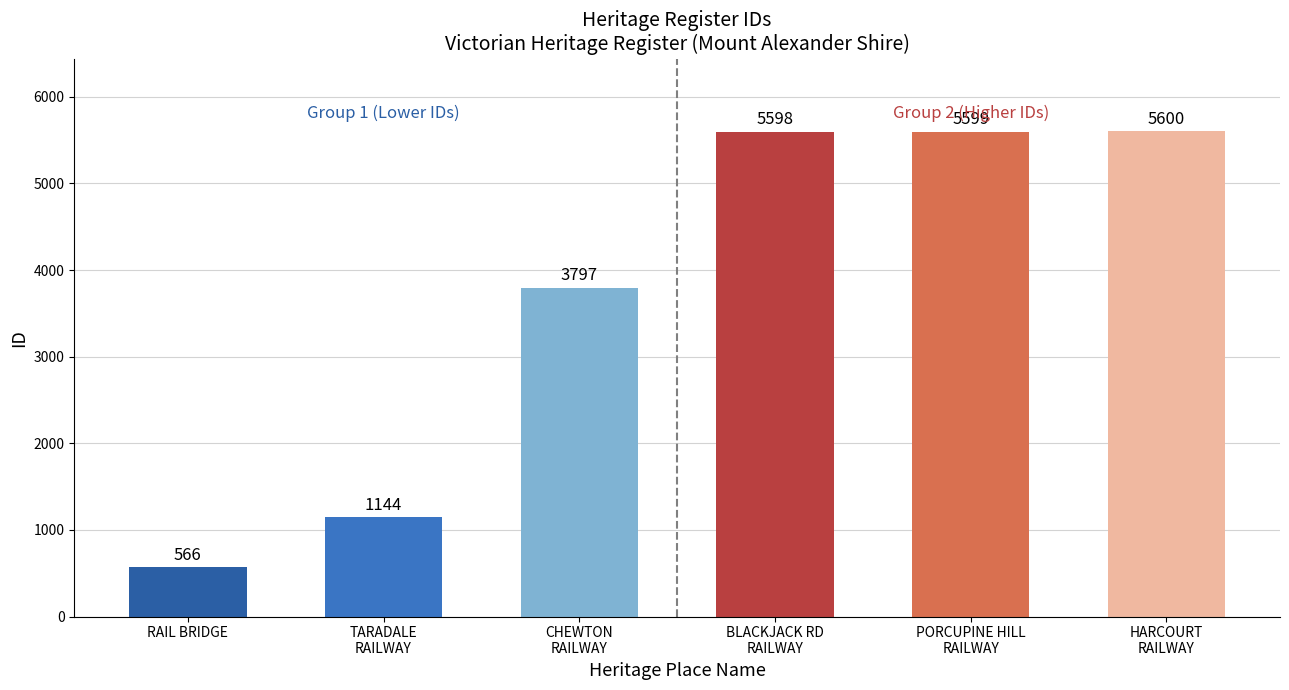

Approximately how many times larger is the value at TARADALE
RAILWAY compared to CHEWTON
RAILWAY?

0.3